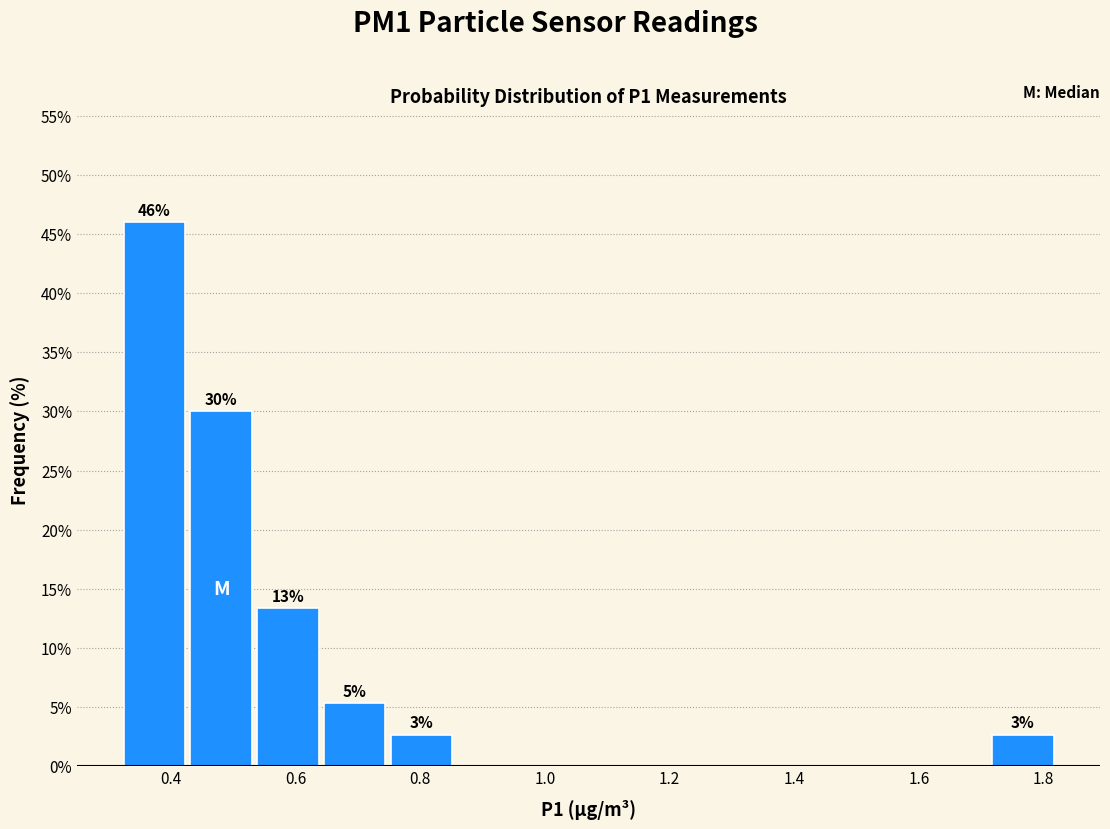

Which range on the x-axis has the tallest bar?

0.32 to 0.42